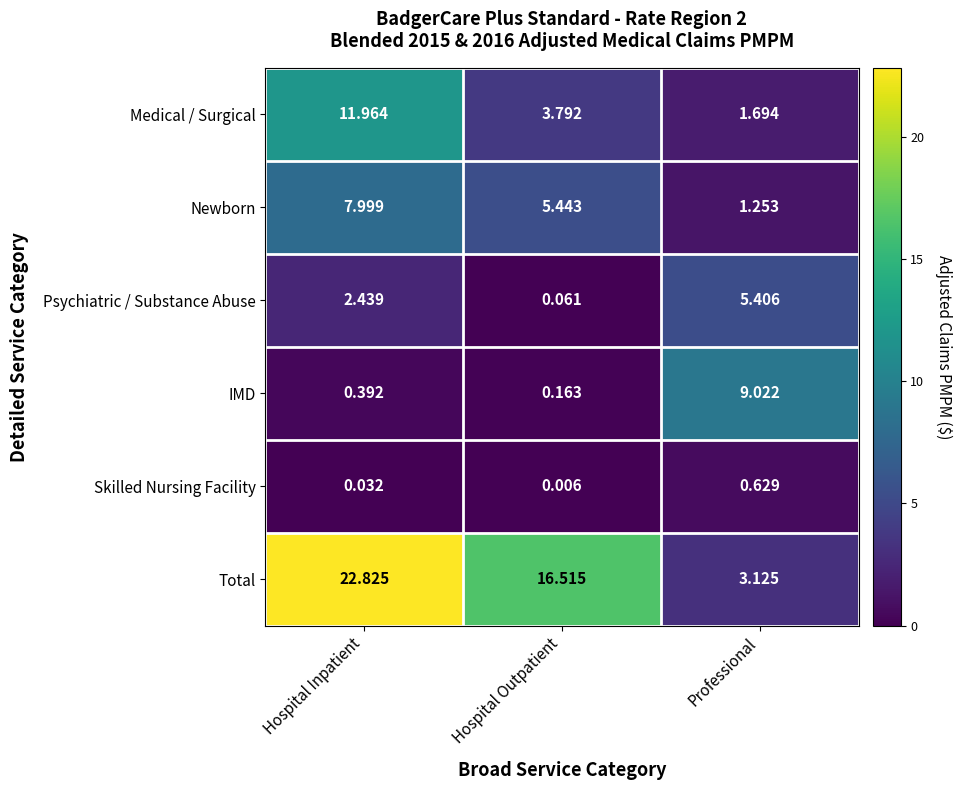

Which series has the largest total across all categories?

Total